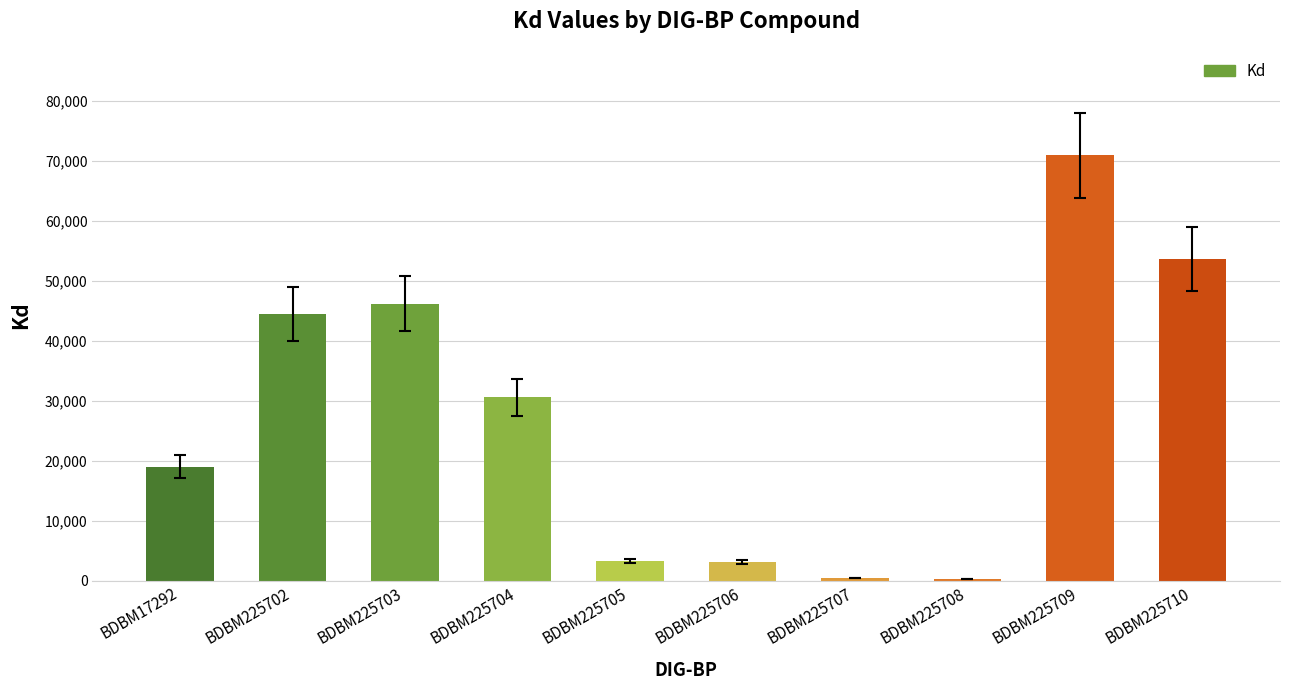

How many series are shown in this chart?

1